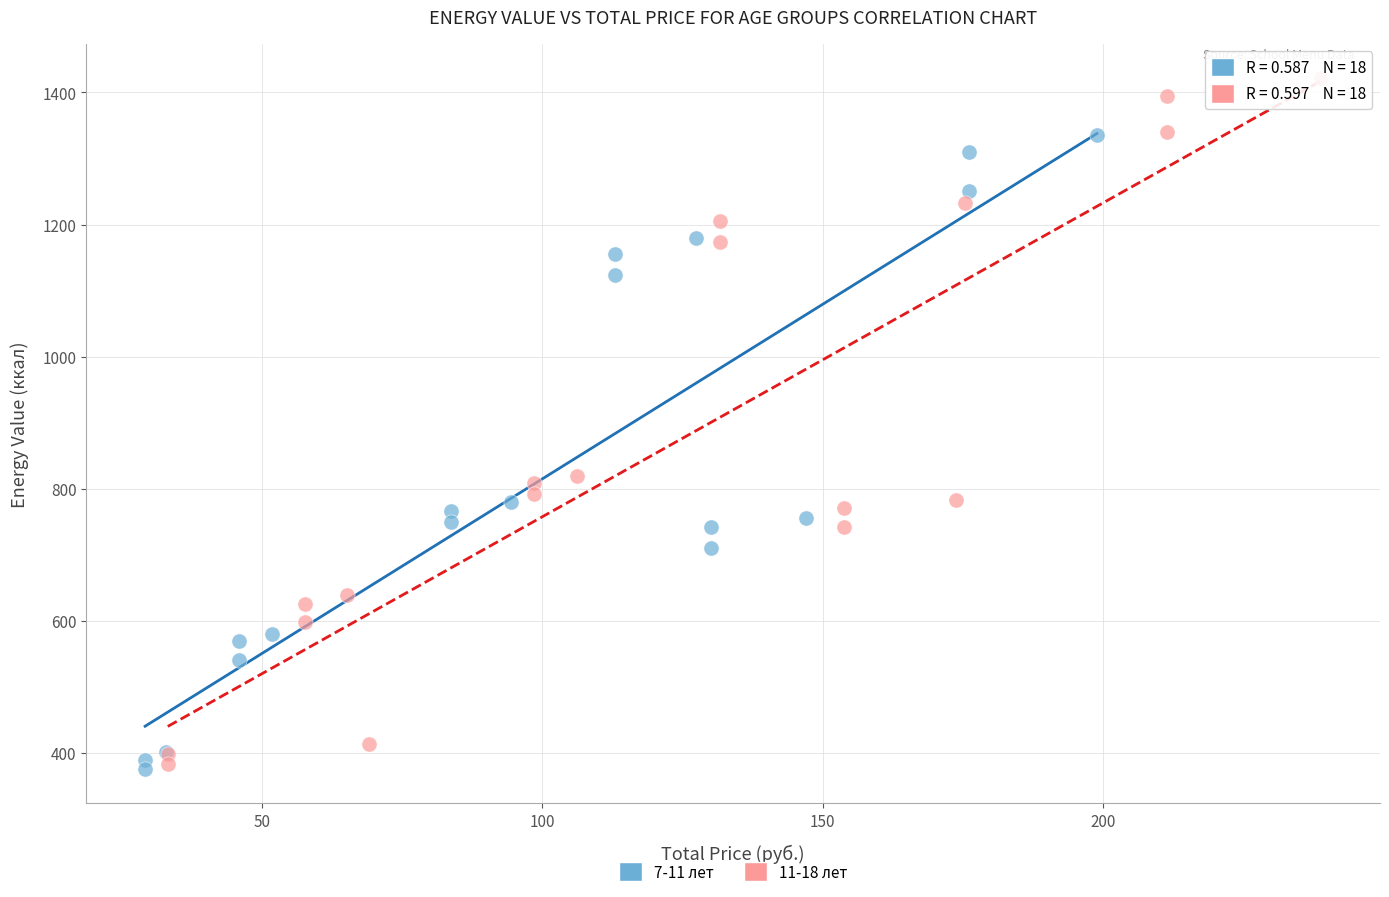

Which series has the largest Y range (max minus min)?

11-18 лет